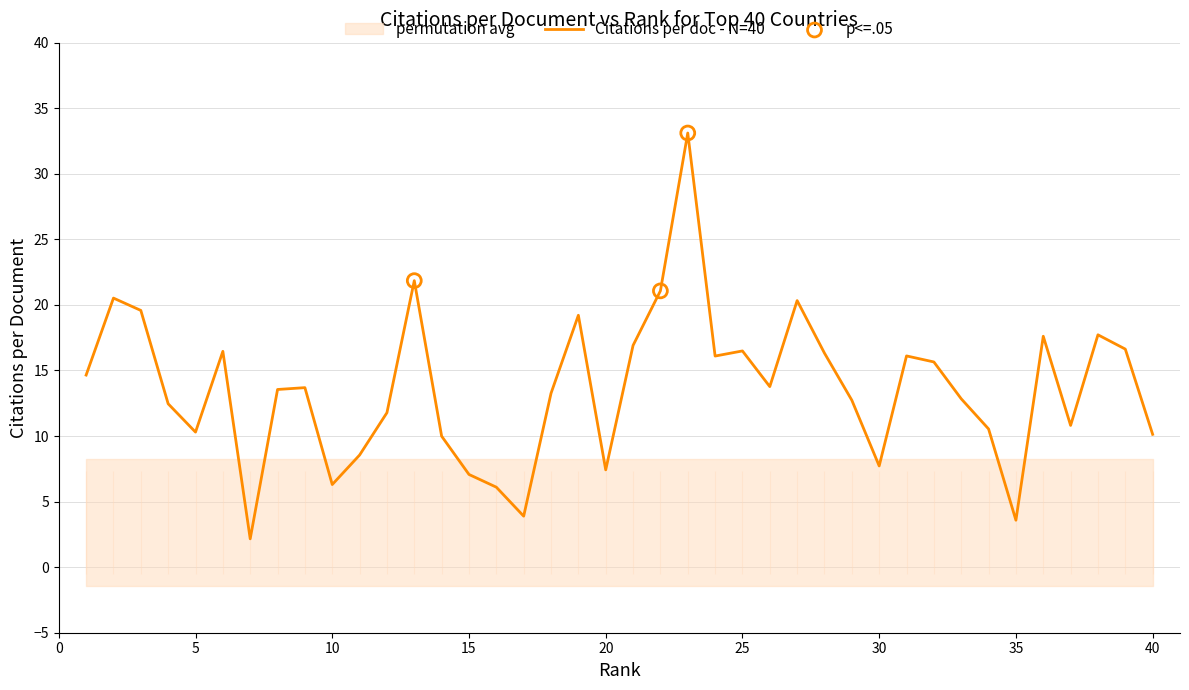

True or false: Citations per doc - N=40 has a value of 10.6 at 20.

False